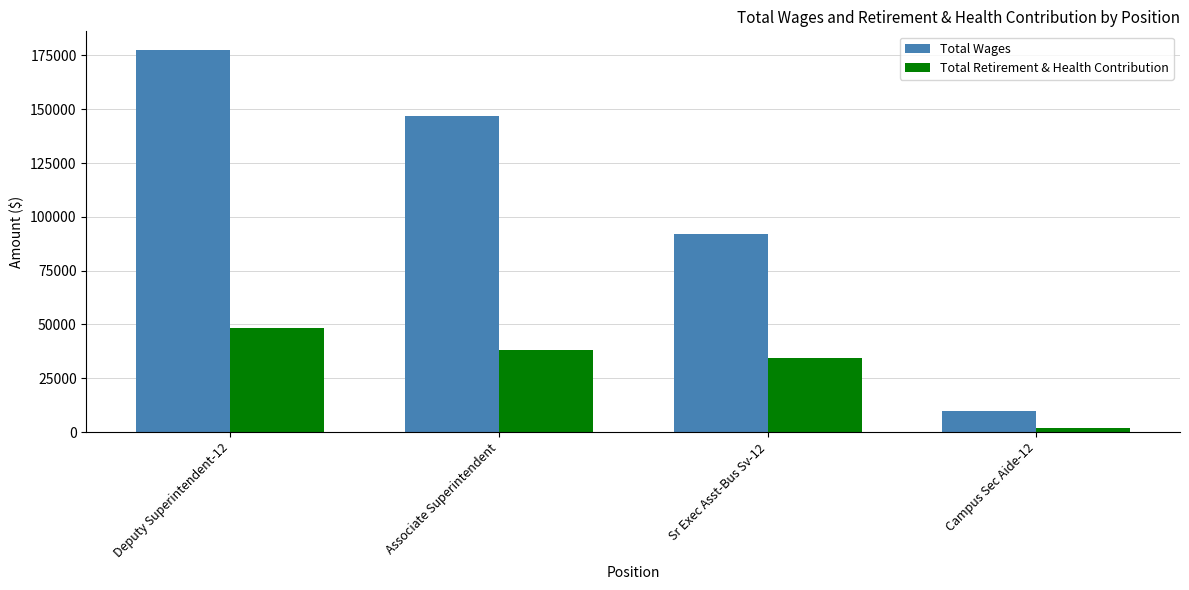

Rank the series by their average value, from lowest to highest.

Total Retirement & Health Contribution, Total Wages